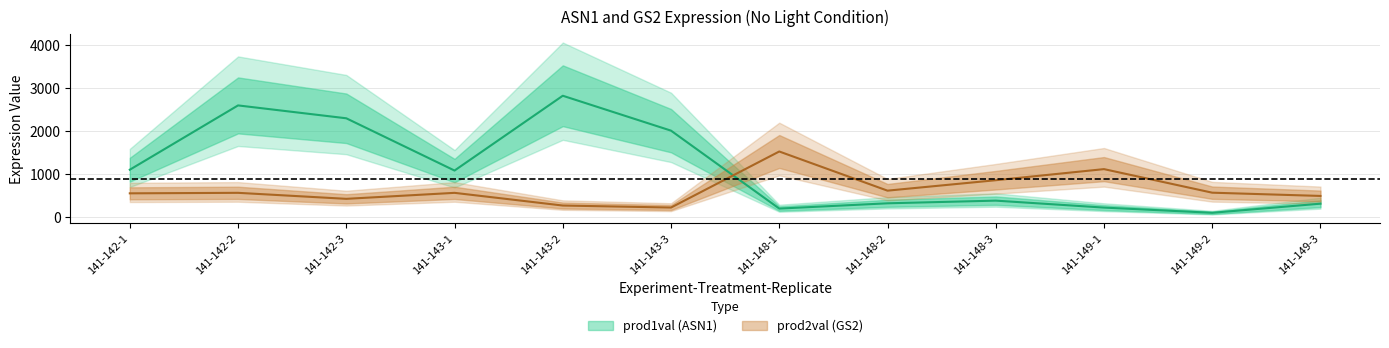

What is the lowest value of the prod1val series?

106.2